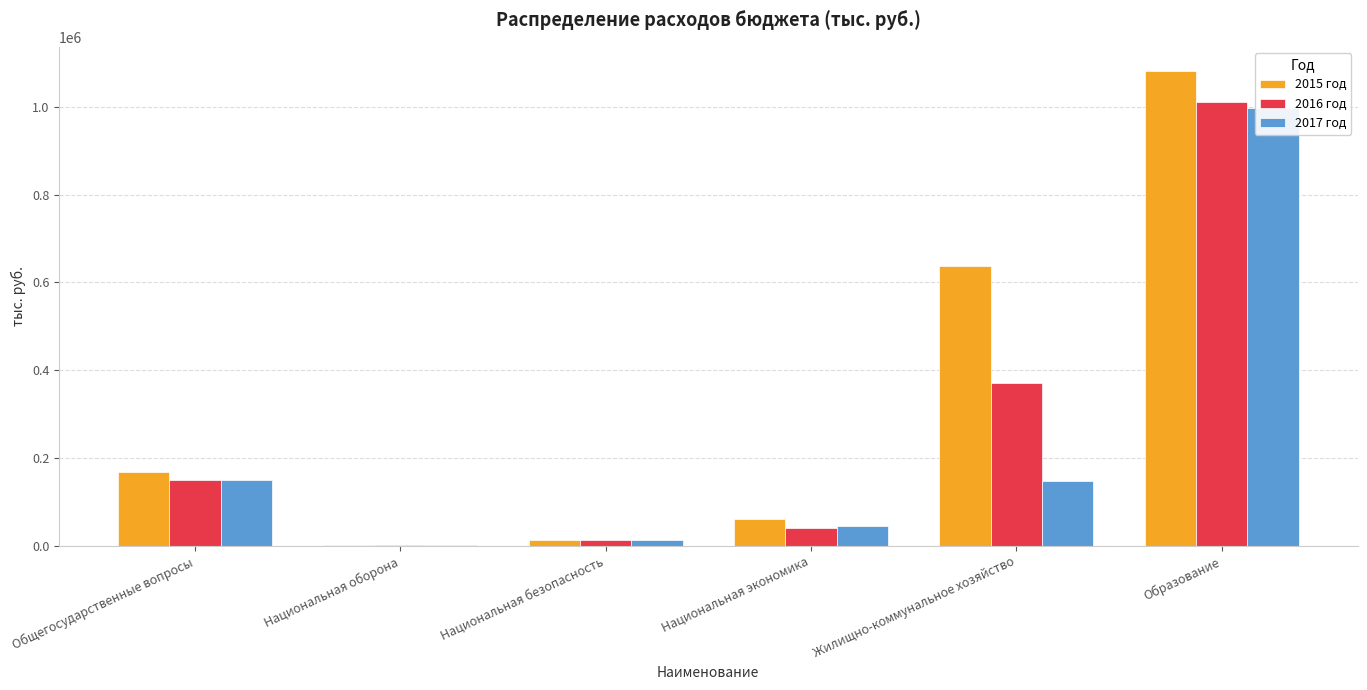

What is the difference between the maximum and second lowest values in the 2017 год series?

984592.6